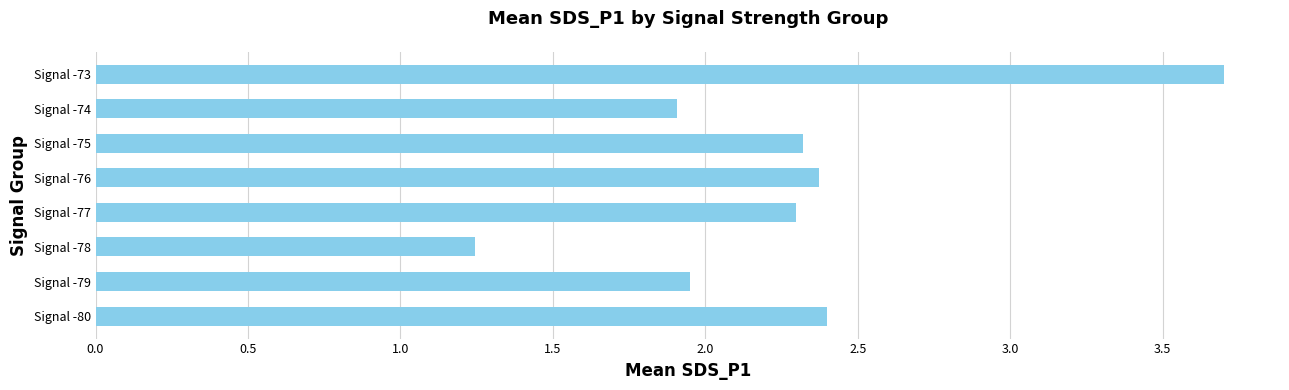

Which label corresponds to the largest value in the chart?

Signal -73